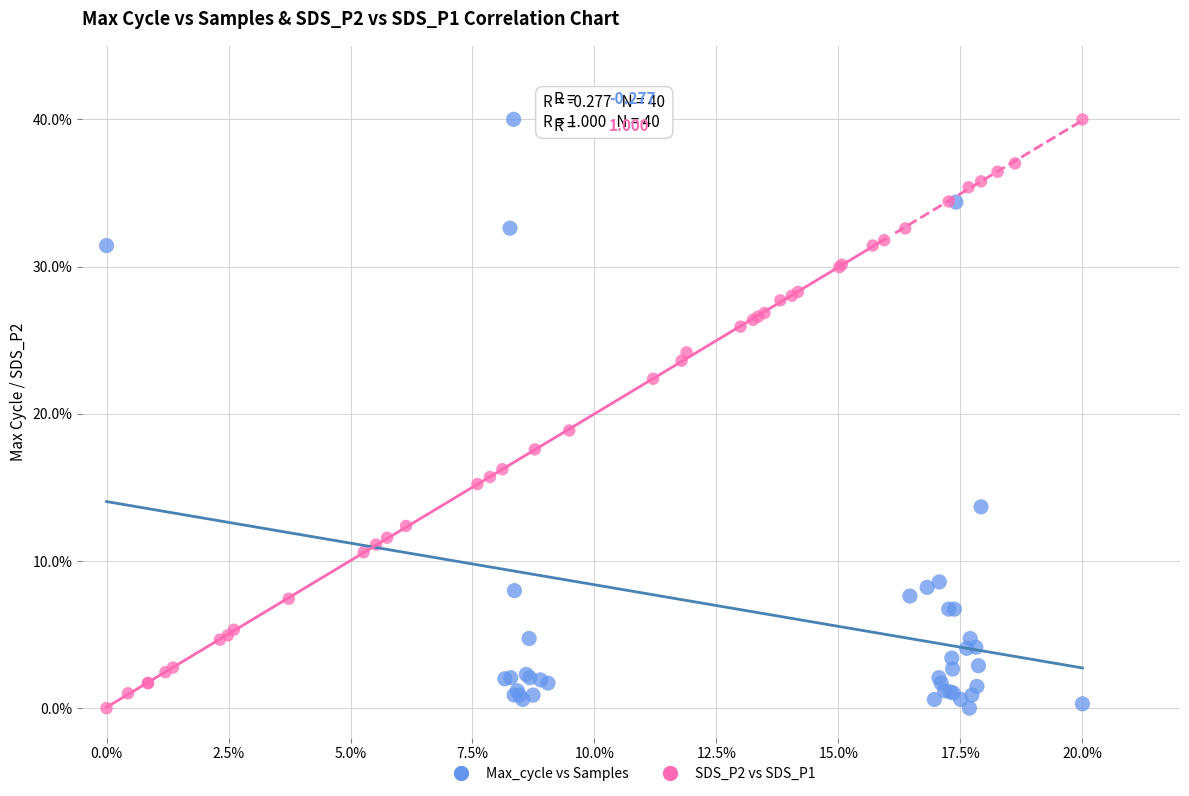

What are all the series names shown in the legend?

Max_cycle vs Samples, SDS_P2 vs SDS_P1